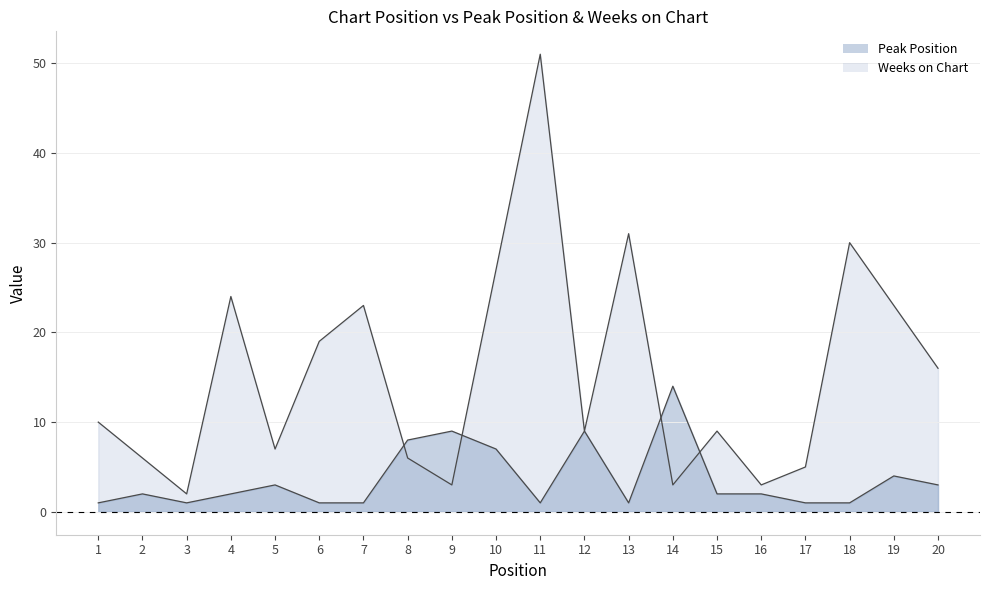

Where does the Peak Position series first go above 2?

5